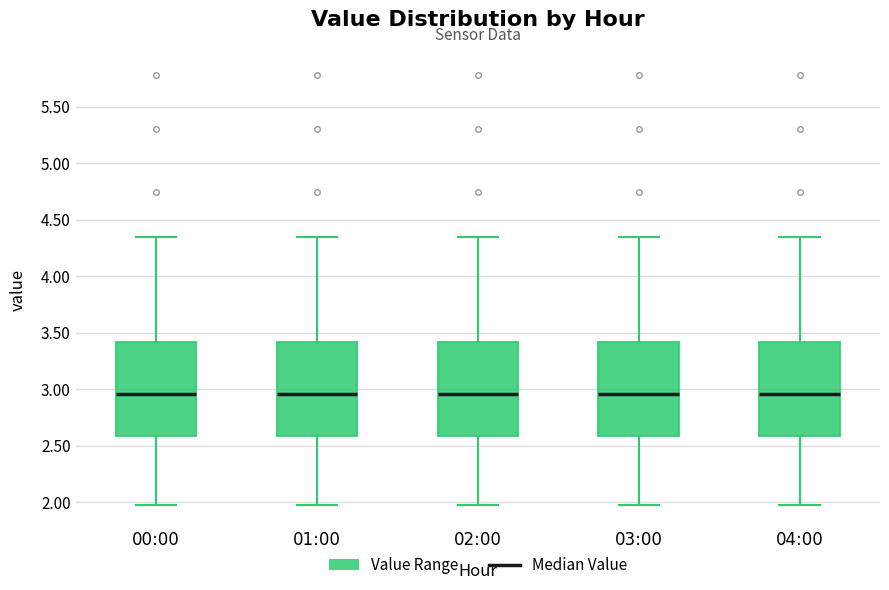

Reading left to right, read every box against the y-axis: the position of its median line, the range the box covers, and the ends of its whiskers. The values are not printed on the chart, so give them approximately, as read against the axis.

00:00: median 2.95, box 2.60 to 3.40, whiskers 2.00 to 4.35
01:00: median 2.95, box 2.60 to 3.40, whiskers 2.00 to 4.35
02:00: median 2.95, box 2.60 to 3.40, whiskers 2.00 to 4.35
03:00: median 2.95, box 2.60 to 3.40, whiskers 2.00 to 4.35
04:00: median 2.95, box 2.60 to 3.40, whiskers 2.00 to 4.35